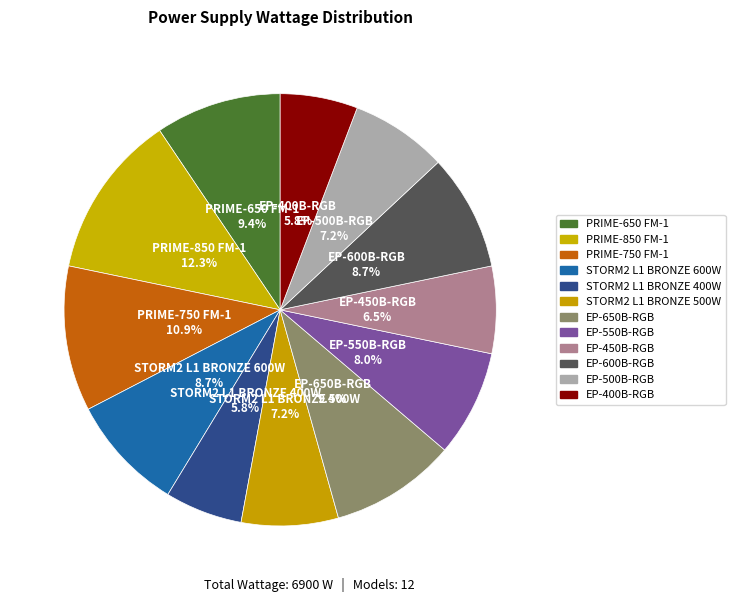

What percentage is NOT represented by EP-450B-RGB?

93.5%